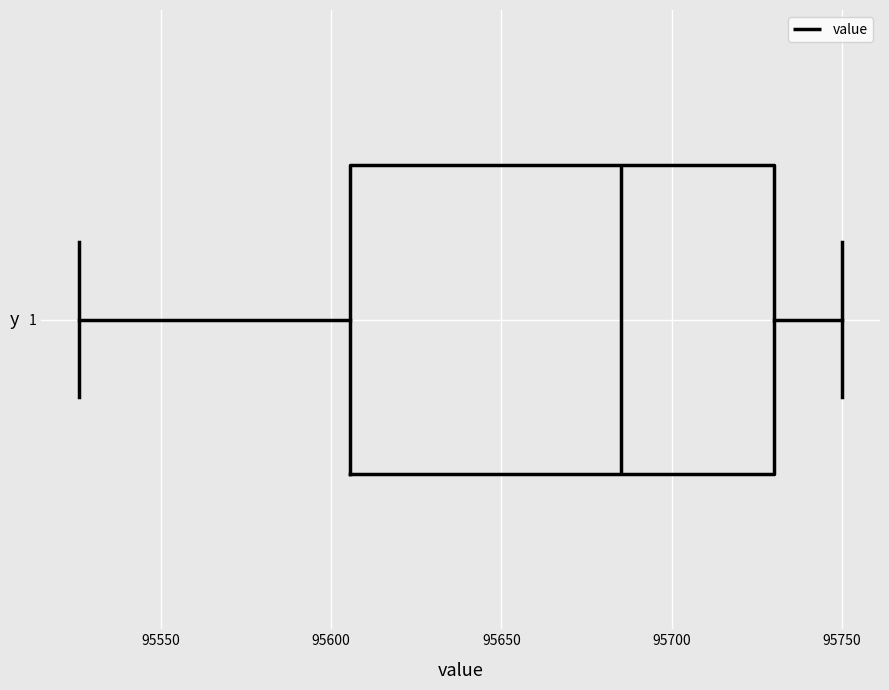

Transcribe this box plot: give where the median line is, the range the box spans, and where the two whiskers end, as read against the x-axis. The values are not printed on the chart, so give them approximately, as read against the axis.

median 95685, box 95605 to 95730, whiskers 95525 to 95750